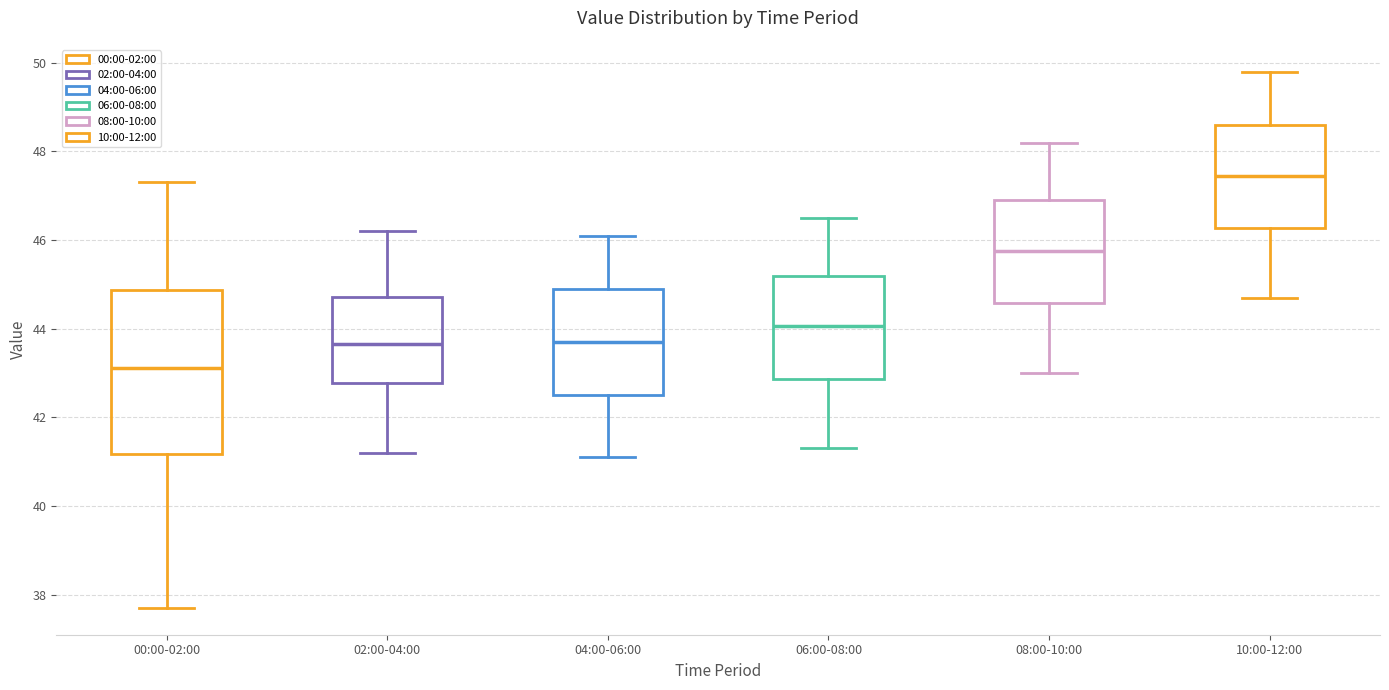

Where does the lower whisker of the box for 04:00-06:00 end on the y-axis? The values are not printed on the chart, so give them approximately, as read against the axis.

41.2